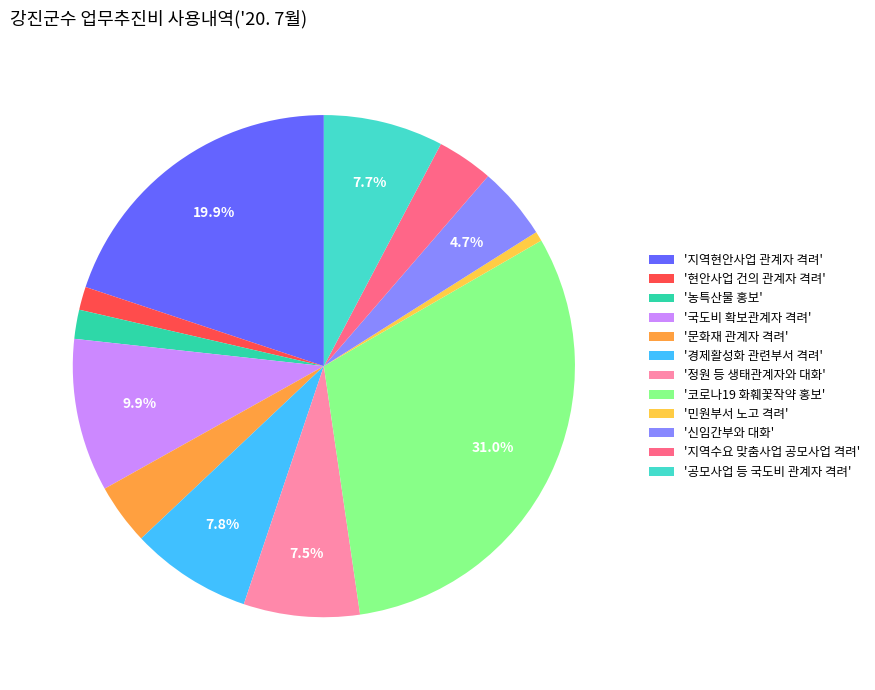

What percentage is NOT represented by '공모사업 등 국도비 관계자 격려'?

92.3%